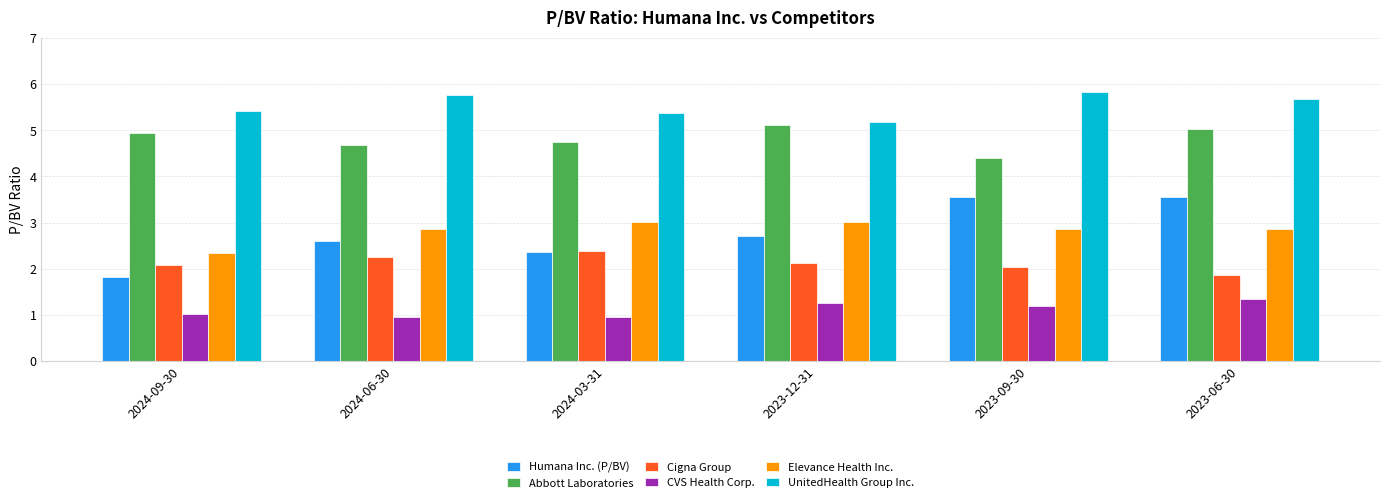

Are the bars grouped side by side (vs. stacked)?

Yes